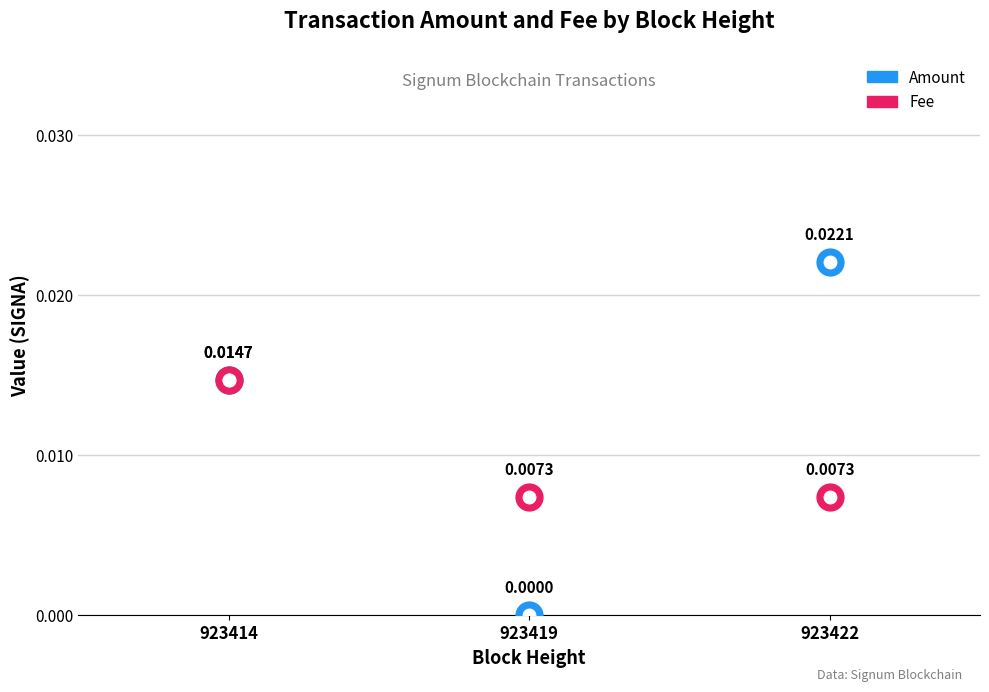

Which series contains the highest Y value?

Amount